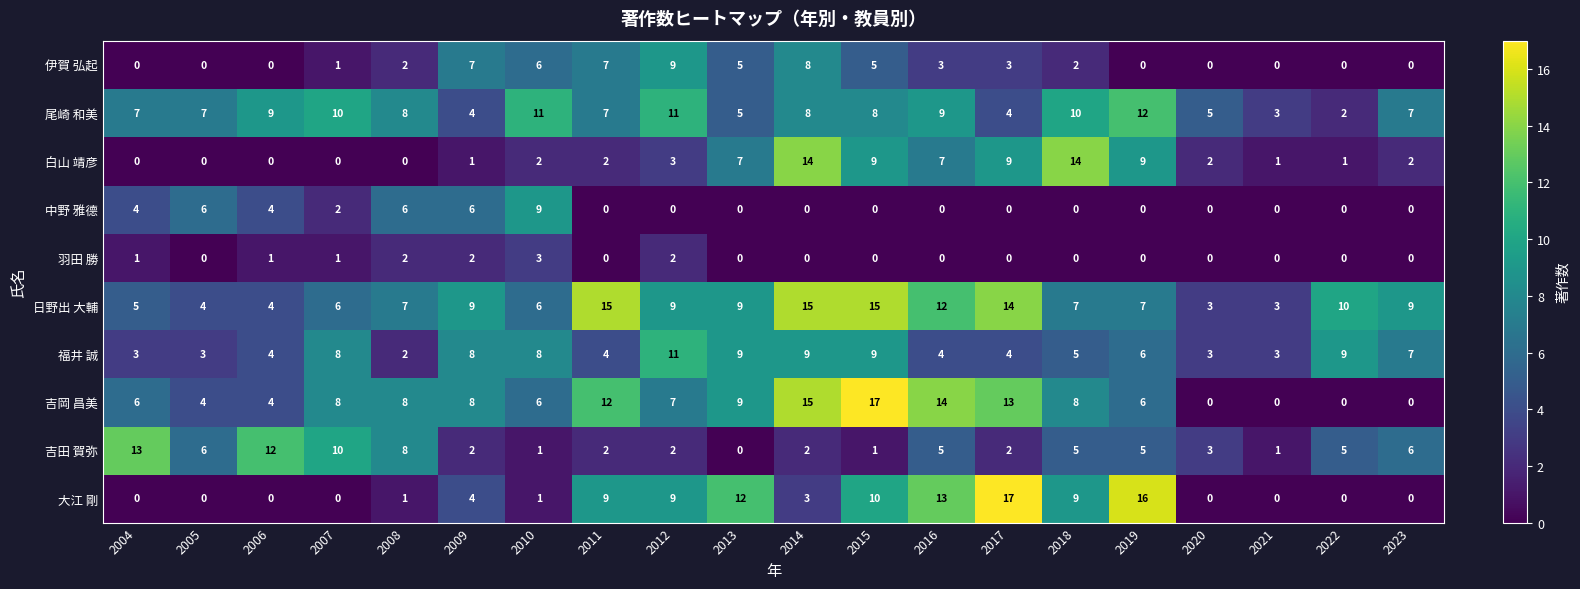

Is it true that 大江 剛 equals 0 at 2023?

True